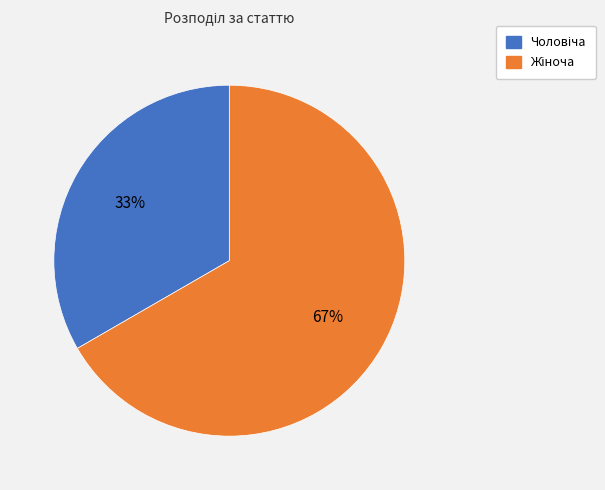

How many slices are in this pie chart?

2